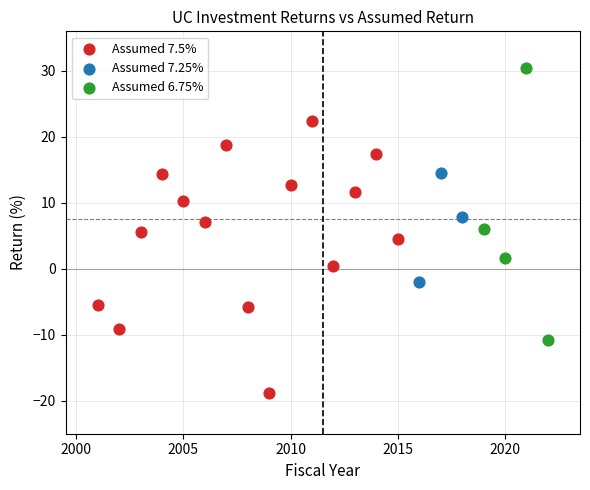

What are all the series names shown in the legend?

Assumed 7.5%, Assumed 7.25%, Assumed 6.75%